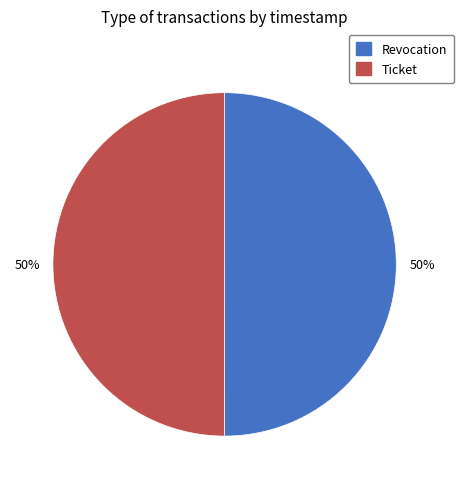

To the nearest percent, what is the average slice percentage?

50%